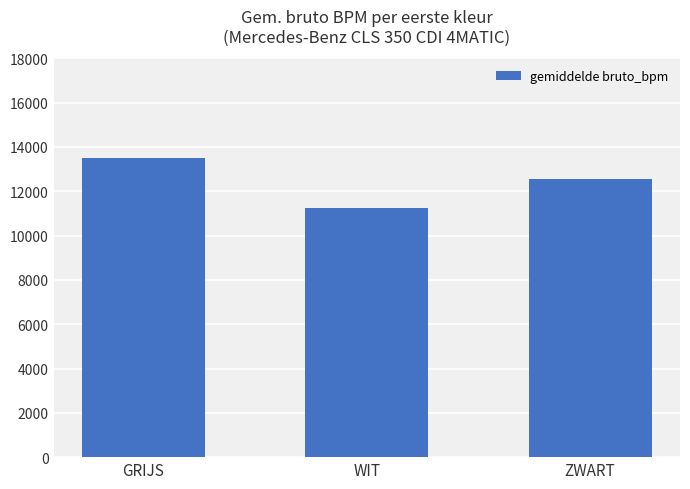

What is the label of the 3rd bar from the left?

ZWART